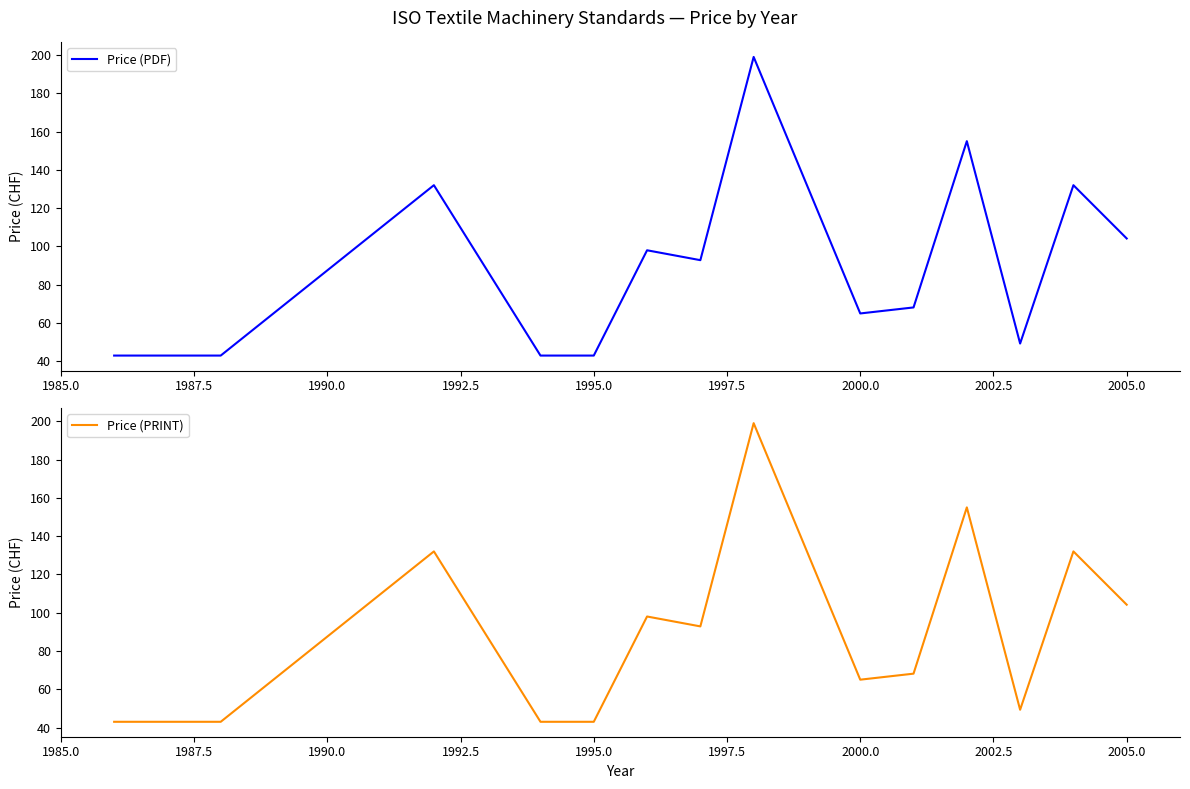

How many values in the Price (PDF) series are below 92?

7